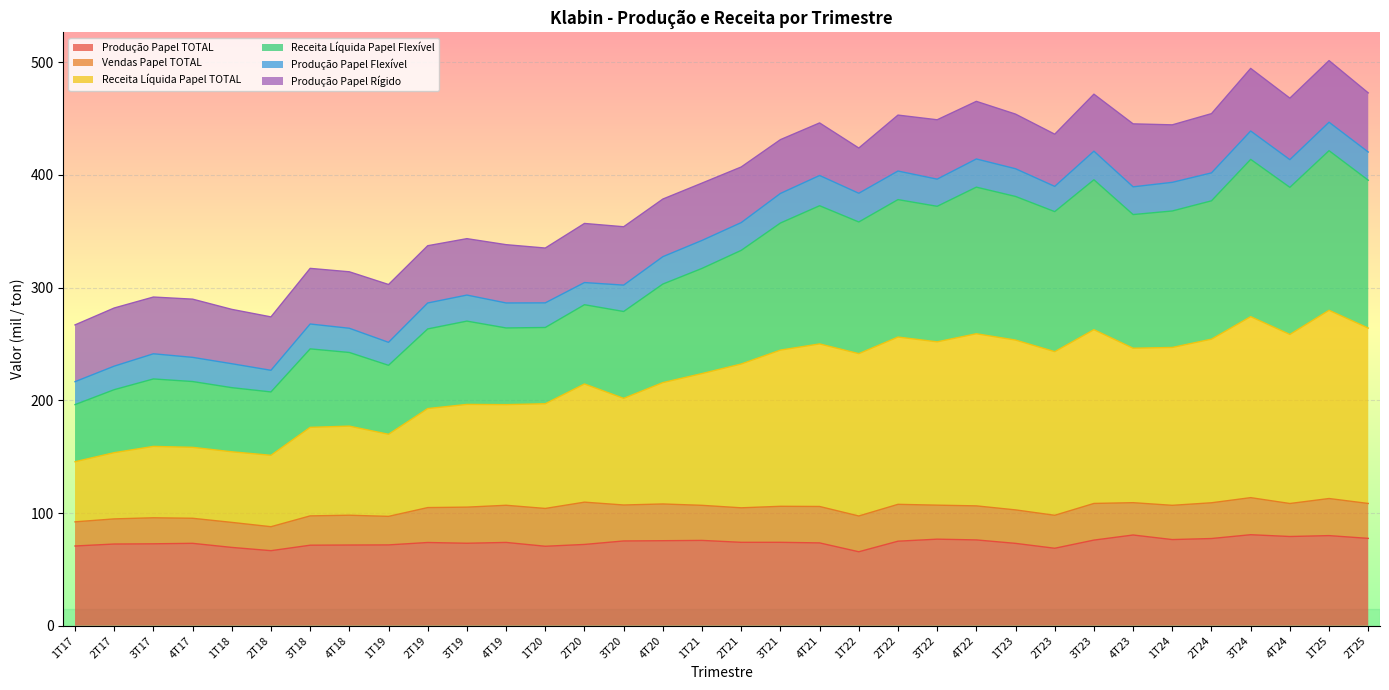

What is the maximum value for Produção Papel TOTAL?

80.8